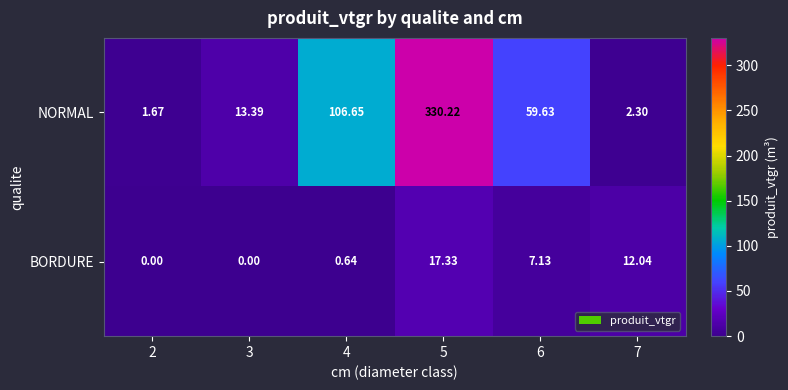

Which series has the largest total across all categories?

NORMAL